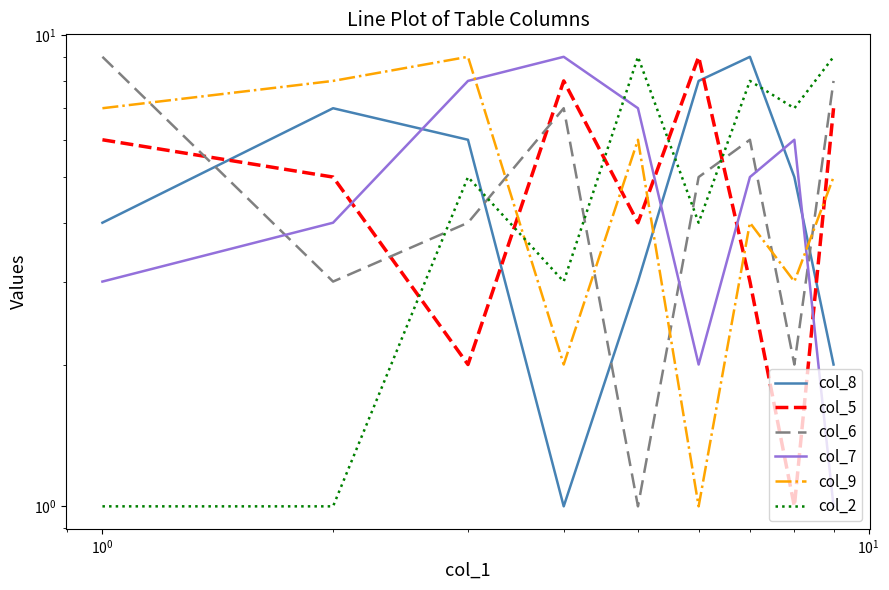

What are all the series names shown in the legend?

col_8, col_5, col_6, col_7, col_9, col_2